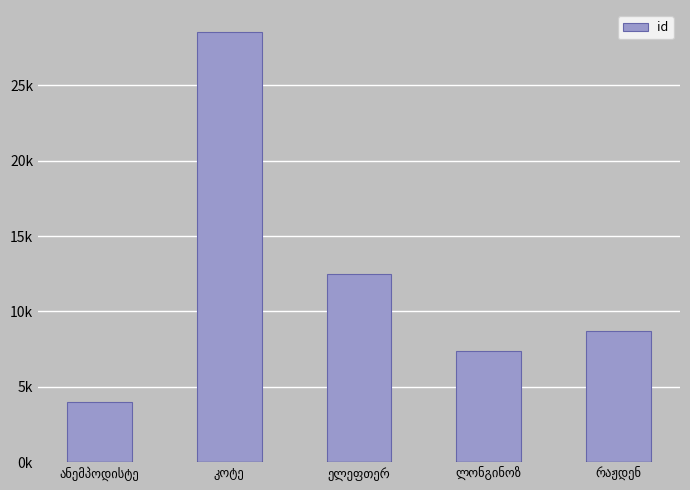

Rank the categories by value from highest to lowest.

კოტე, ელეფთერ, რაჟდენ, ლონგინოზ, ანემპოდისტე